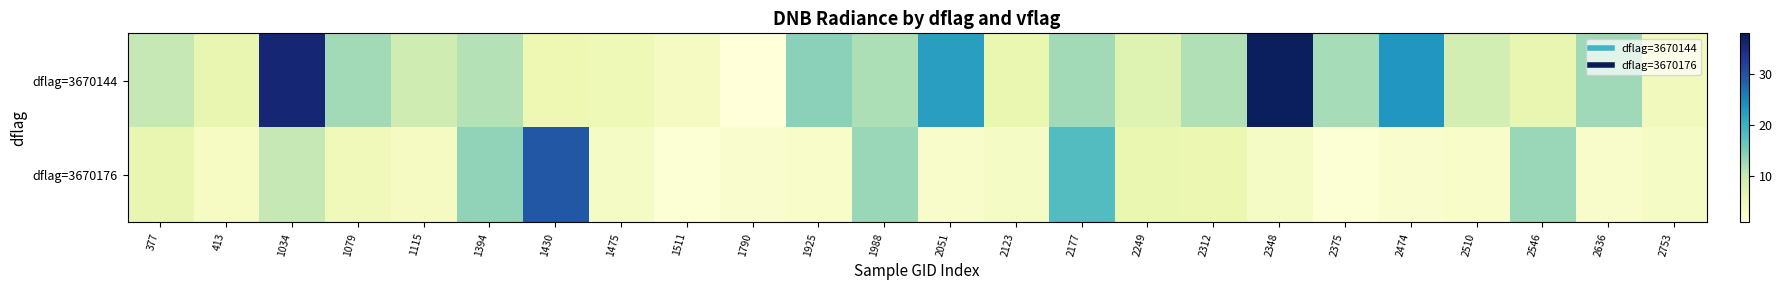

What is the total value across all series at 1394?

25.3